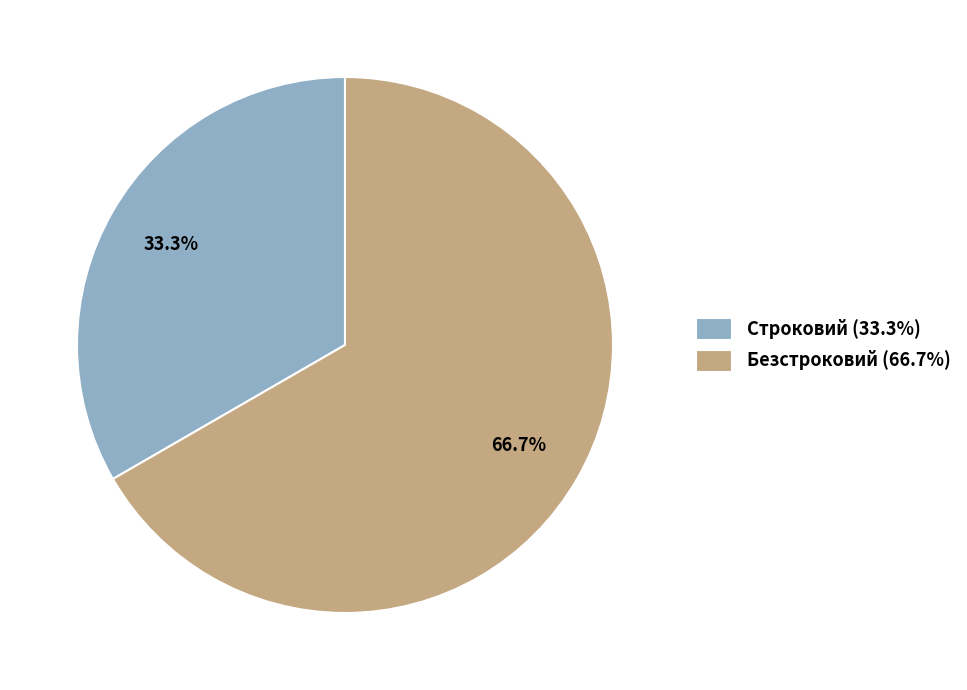

Which has a higher value, Строковий (33.3%) or Безстроковий (66.7%)?

Безстроковий (66.7%)